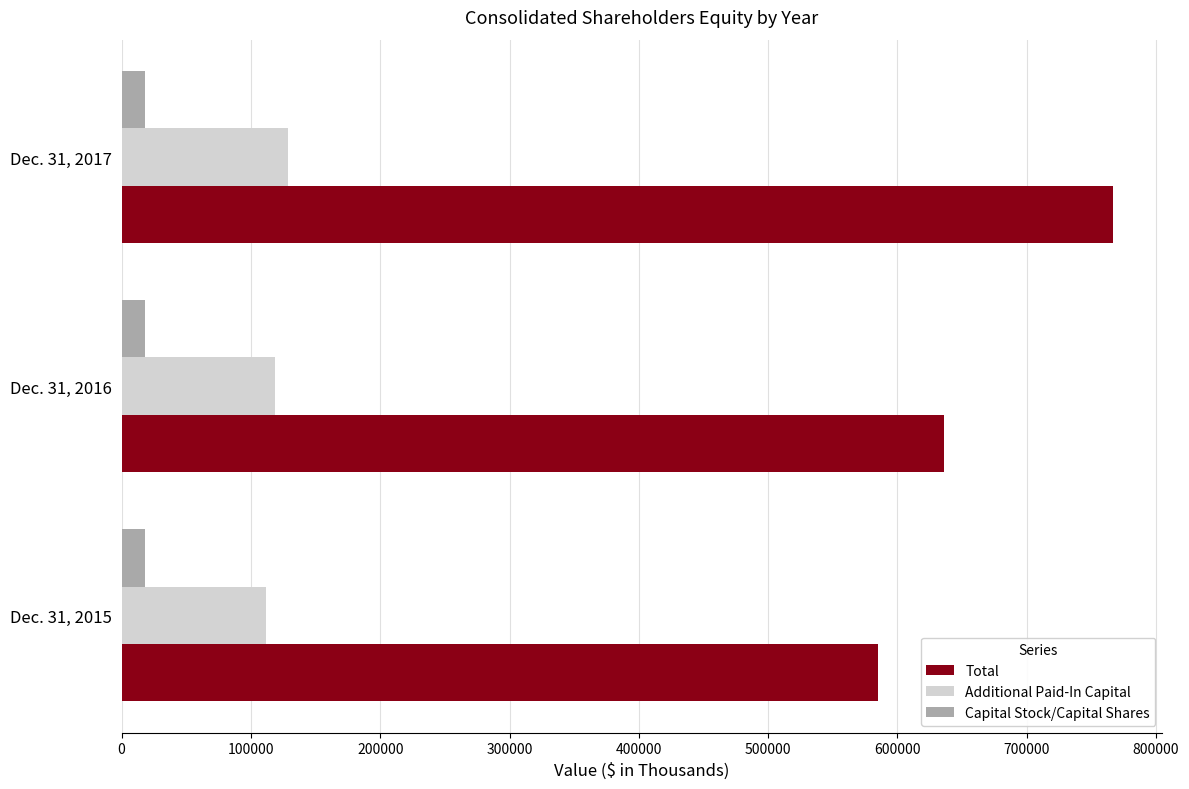

What is the smallest value displayed?

17957